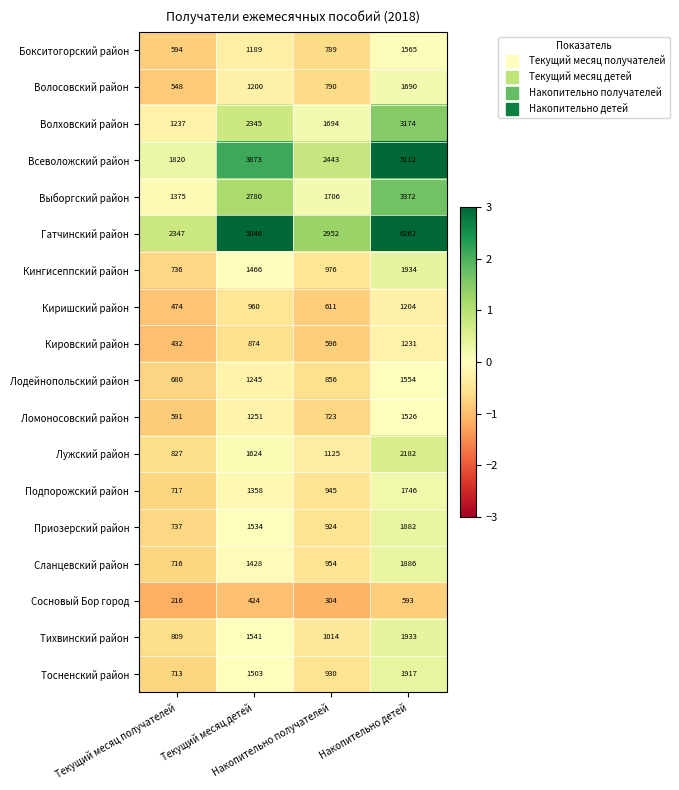

How many Лужский район values are between 1125 and 2182?

3